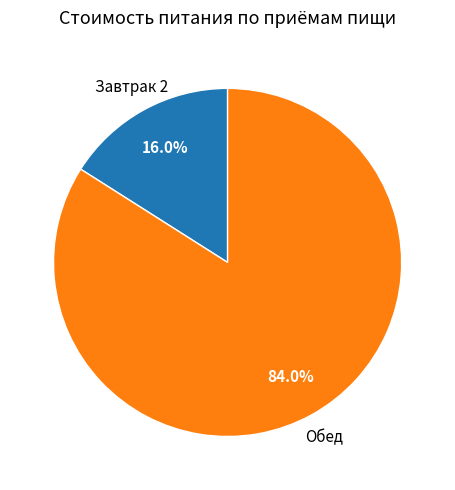

Does any single category account for the majority?

Yes